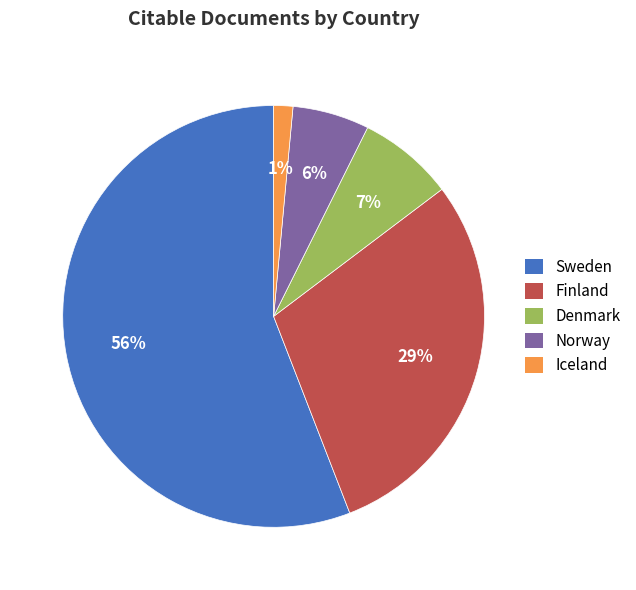

Which slice is the largest?

Sweden